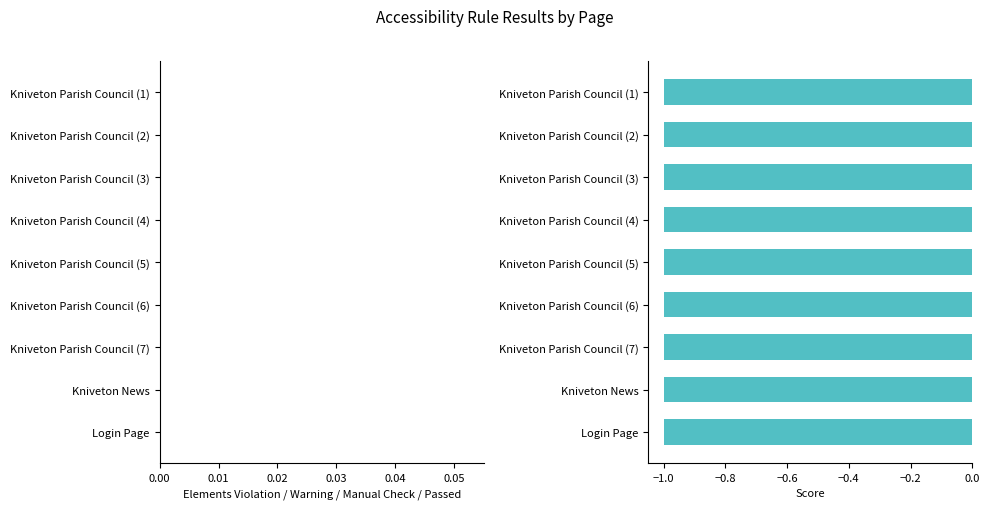

What position from the left is Kniveton News?

2